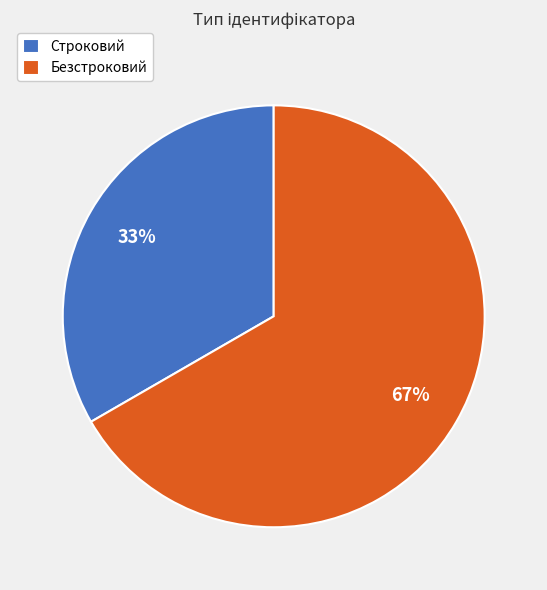

To the nearest percent, what is the average slice percentage?

50%